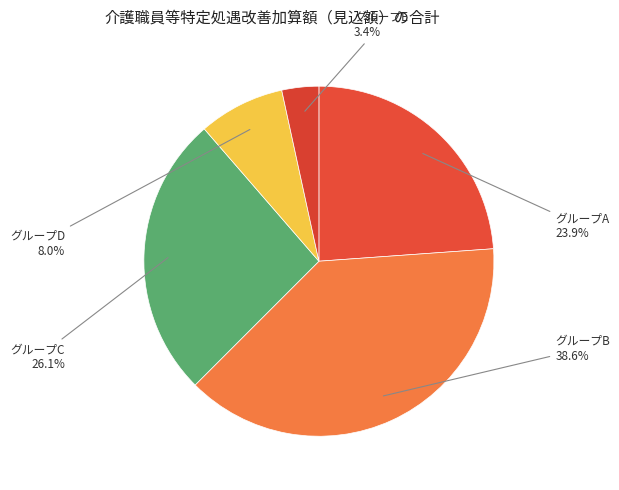

Count the number of slices in the pie.

5